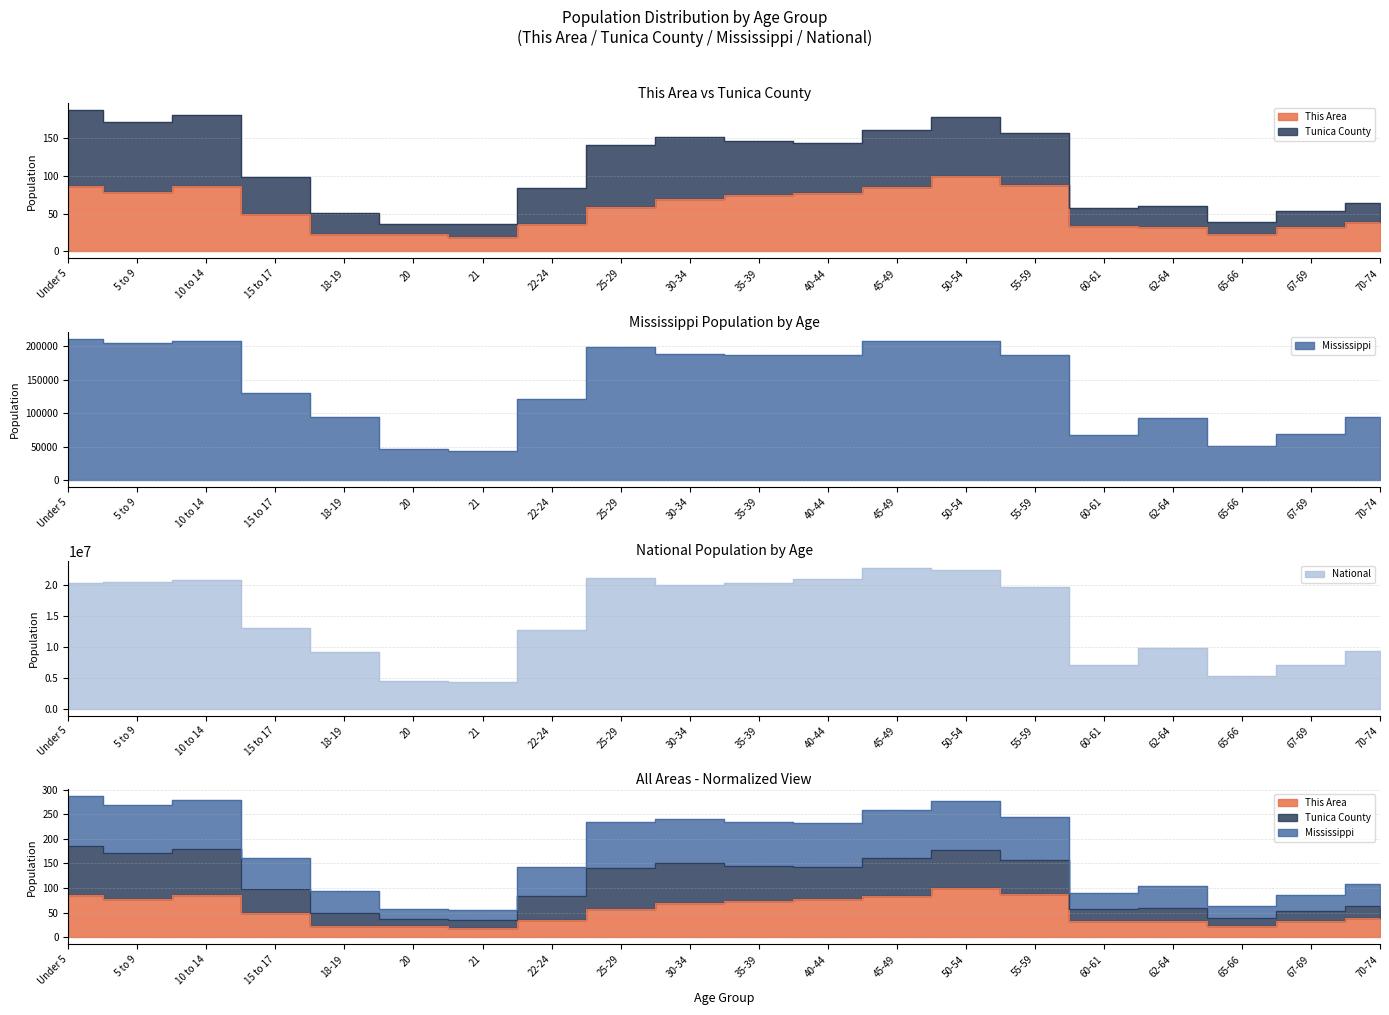

Which series has the largest range (max minus min)?

National